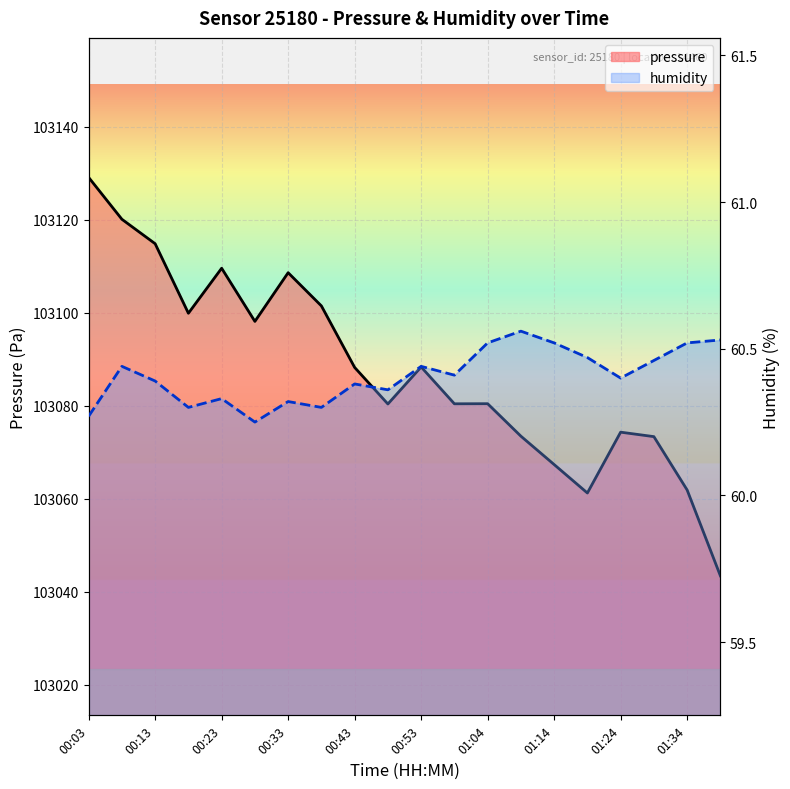

Rank the series by their maximum value, from highest to lowest.

pressure, humidity